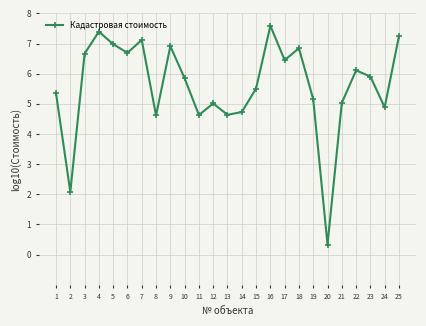

Is this an area chart (filled region under the line)?

No